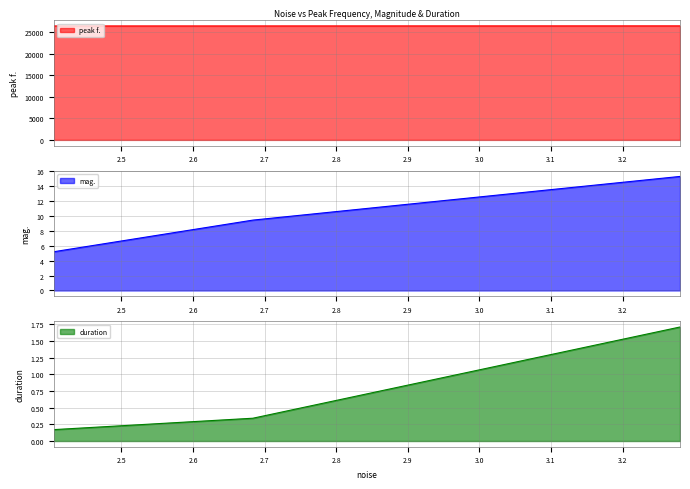

The value of duration line at 2.4 is 0.3. True or false?

False